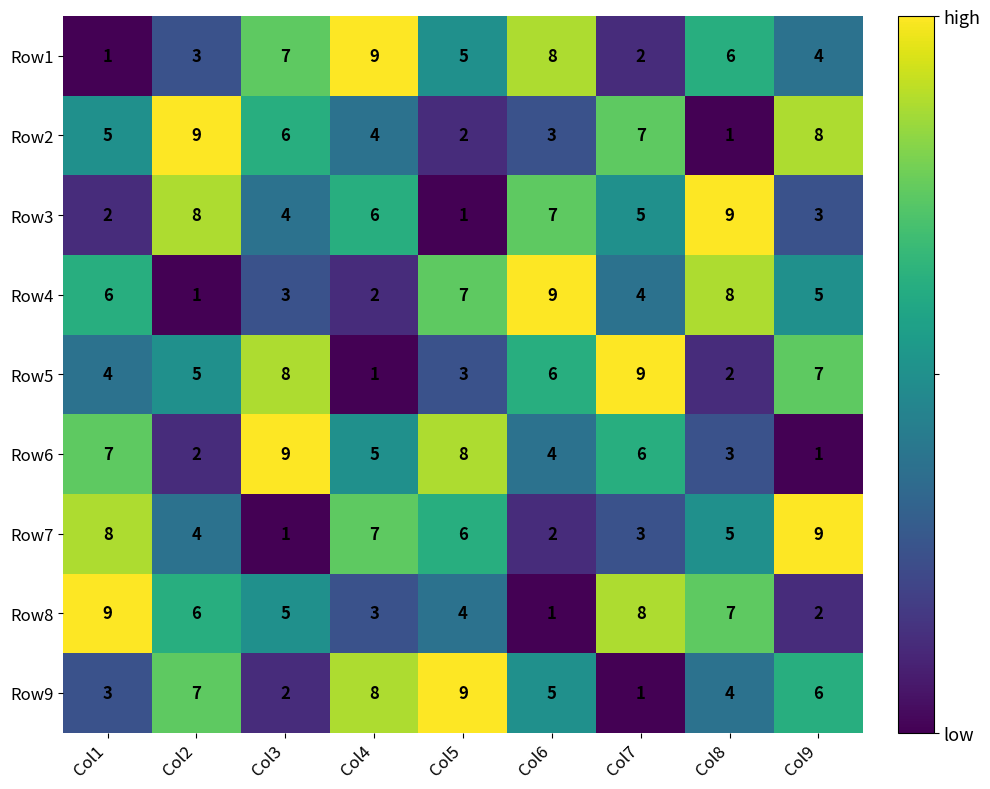

What value does the Row7 series have at Col4?

7